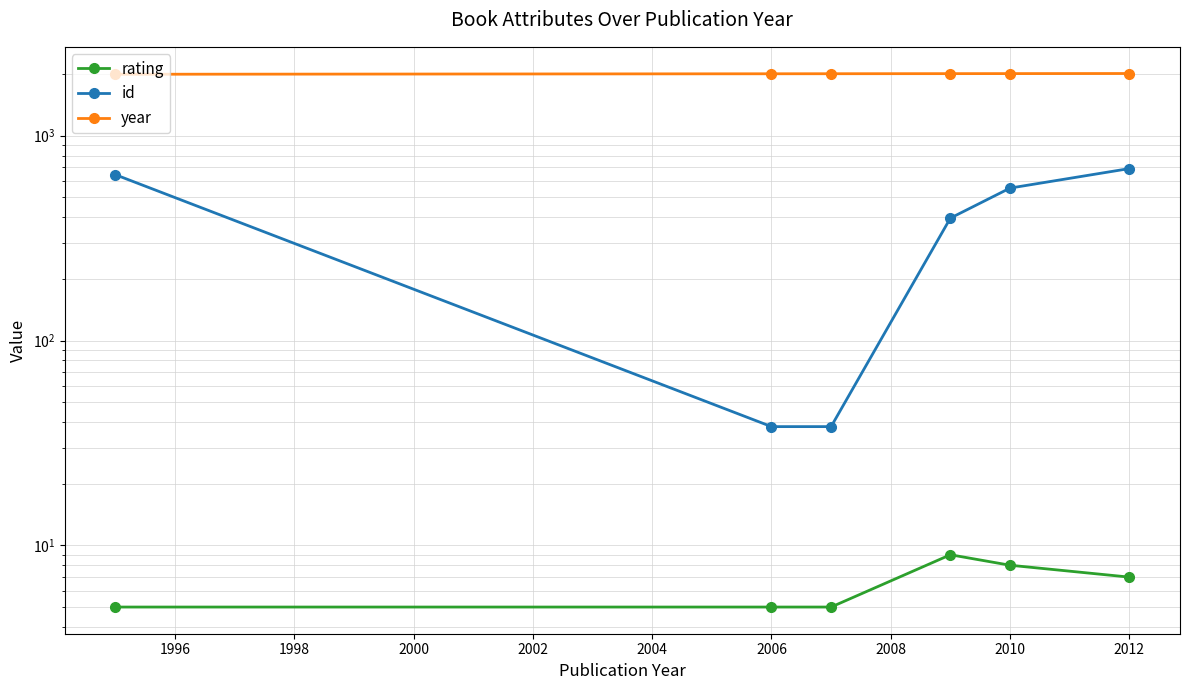

Between 1994 and 2004, which is larger?

2004